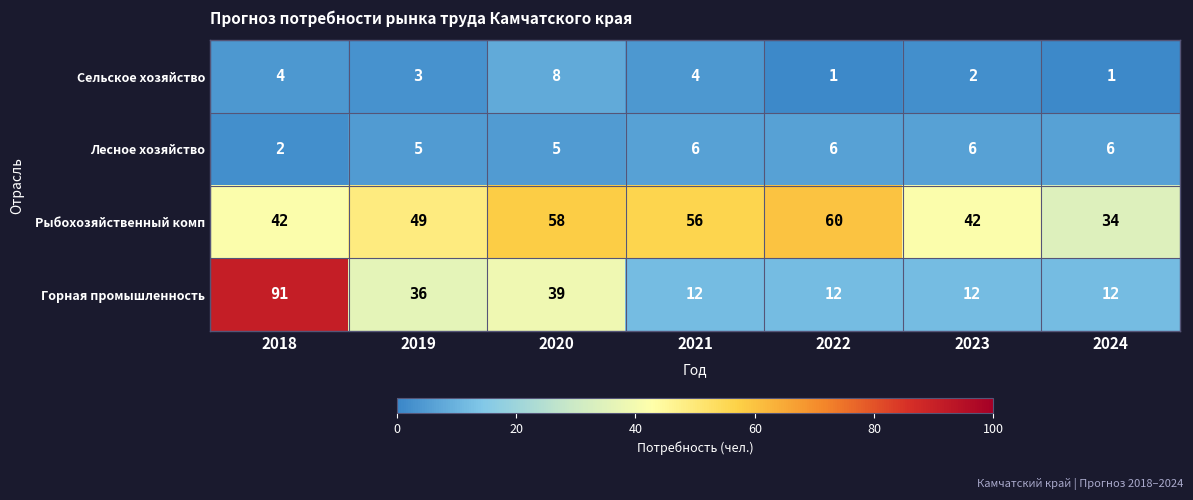

What is the maximum value shown in the chart?

91